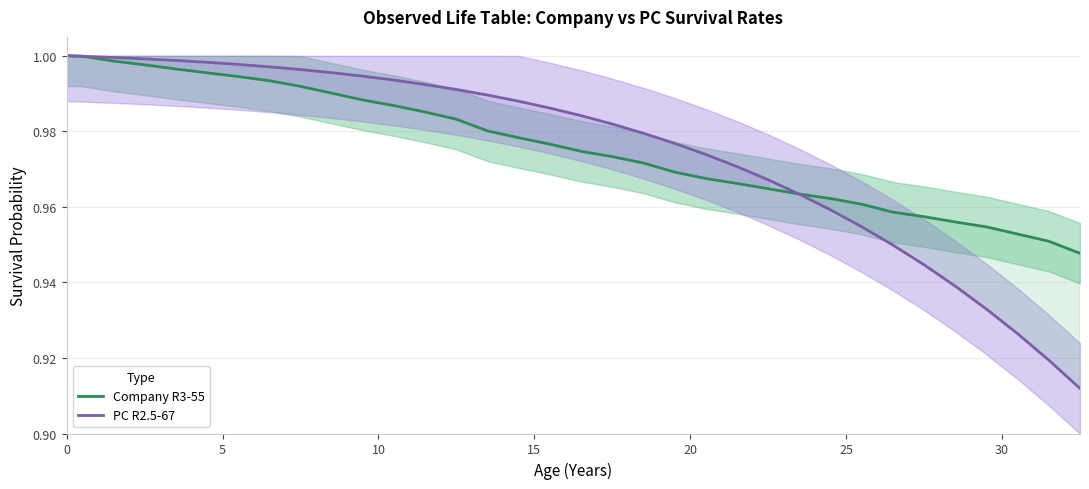

Which series has the largest range (max minus min)?

PC R2.5-67